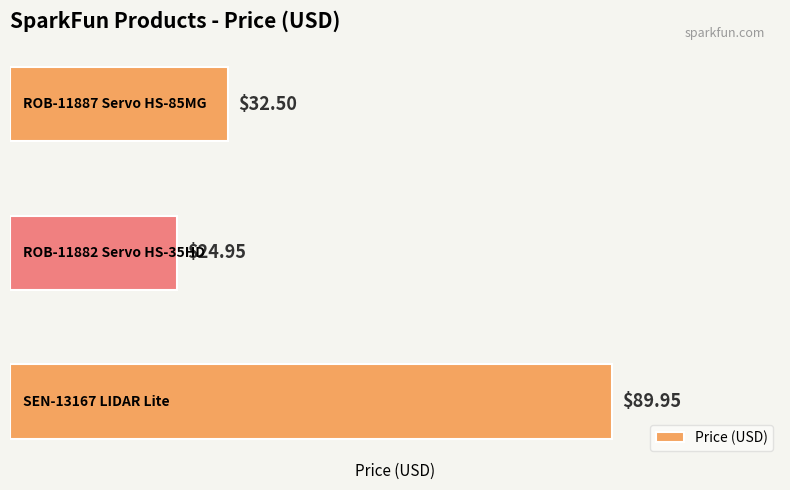

What is the difference between the maximum and minimum values?

65.0